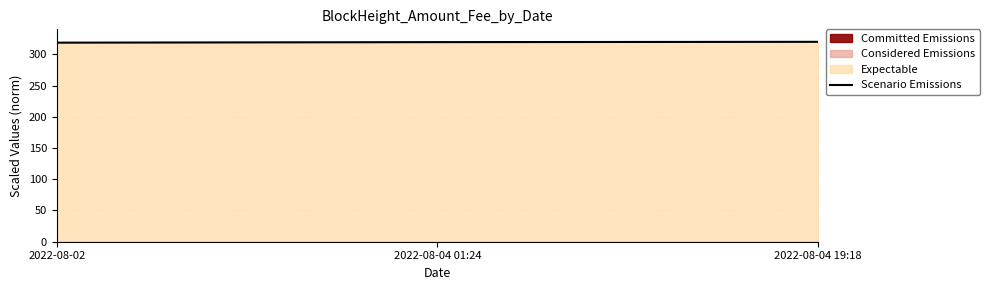

What is the maximum value shown in the chart?

320.0